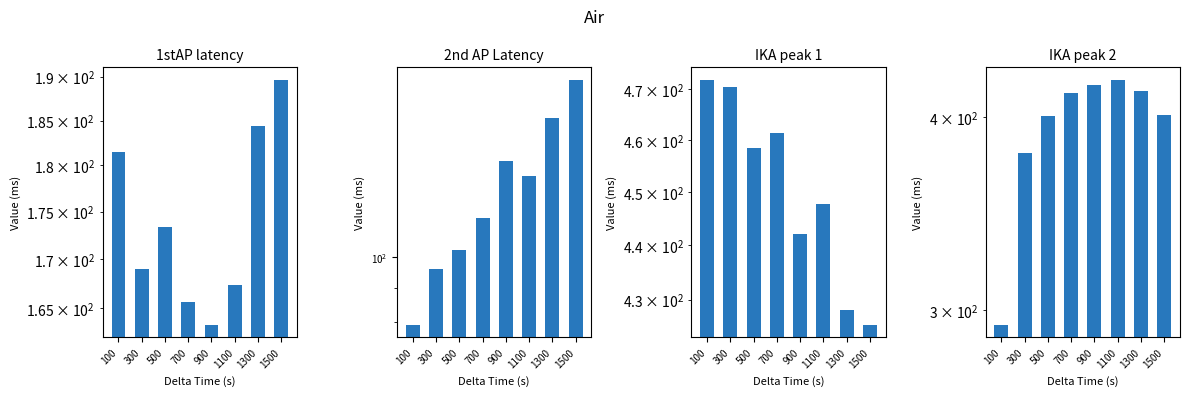

At 700, list the series in order from largest to smallest.

IKA peak 1, IKA peak 2, 1stAP latency, 2nd AP Latency